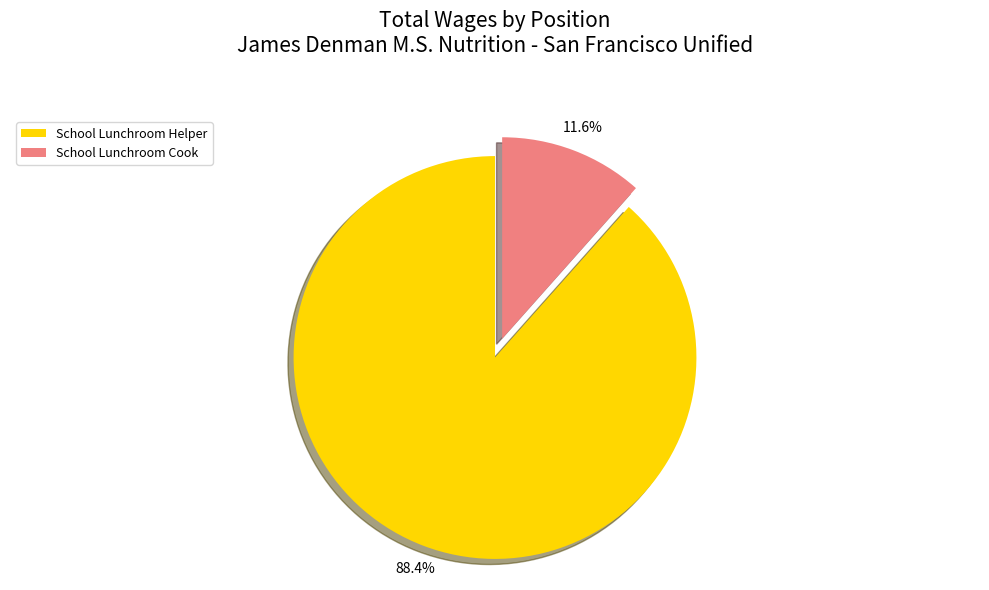

To the nearest percent, what is the difference between the largest and smallest slice percentages?

77%